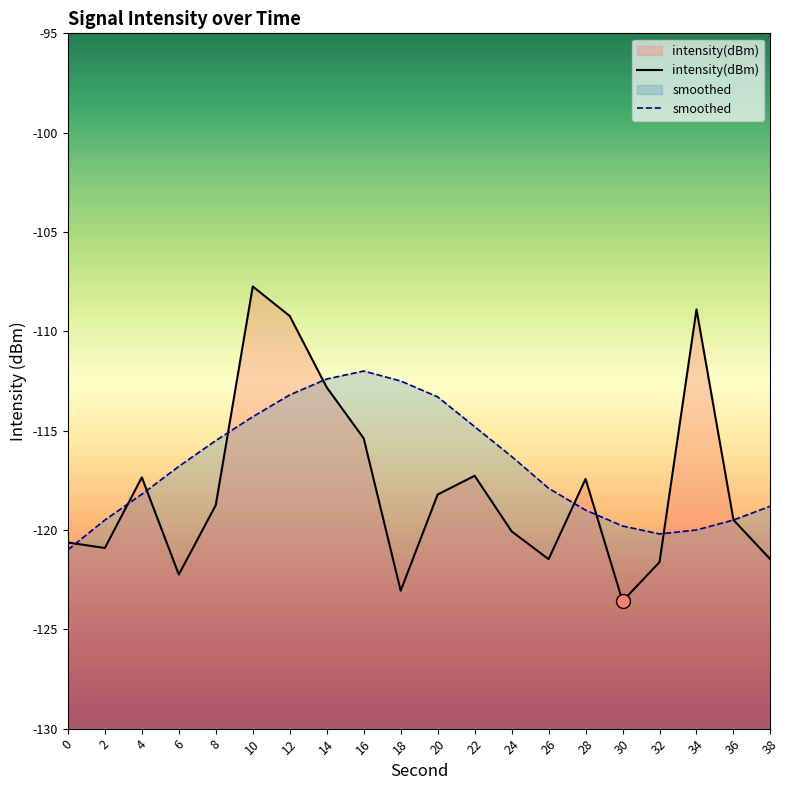

Reading right to left, list all the values displayed in this chart.

intensity(dBm): 38=-121.5	36=-119.5	34=-108.9	32=-121.6	30=-123.6	28=-117.4	26=-121.5	24=-120.1	22=-117.3	20=-118.2	18=-123.1	16=-115.4	14=-112.8	12=-109.2	10=-107.7	8=-118.7	6=-122.2	4=-117.3	2=-120.9	0=-120.6
smoothed: 38=-118.8	36=-119.5	34=-120.0	32=-120.2	30=-119.8	28=-119.0	26=-117.9	24=-116.3	22=-114.8	20=-113.3	18=-112.5	16=-112.0	14=-112.4	12=-113.2	10=-114.3	8=-115.5	6=-116.8	4=-118.2	2=-119.5	0=-121.0